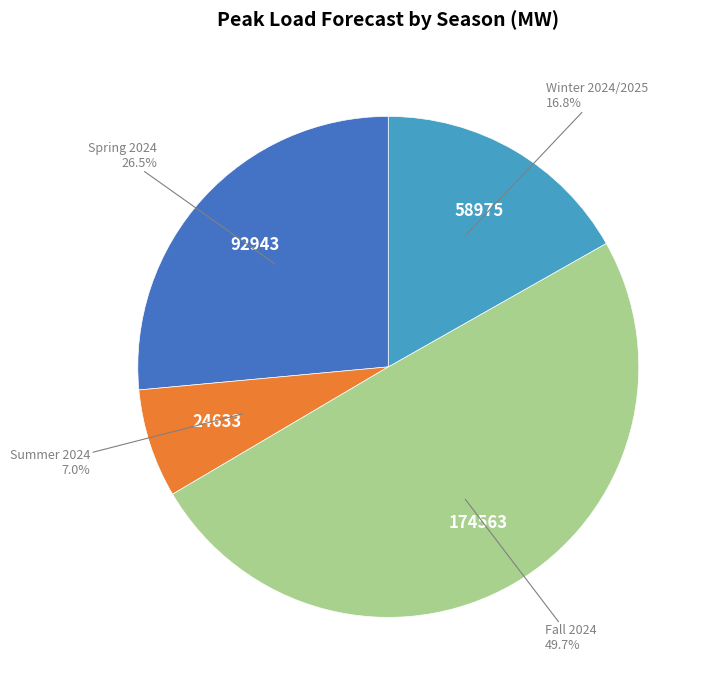

Is there a majority slice in this chart?

No